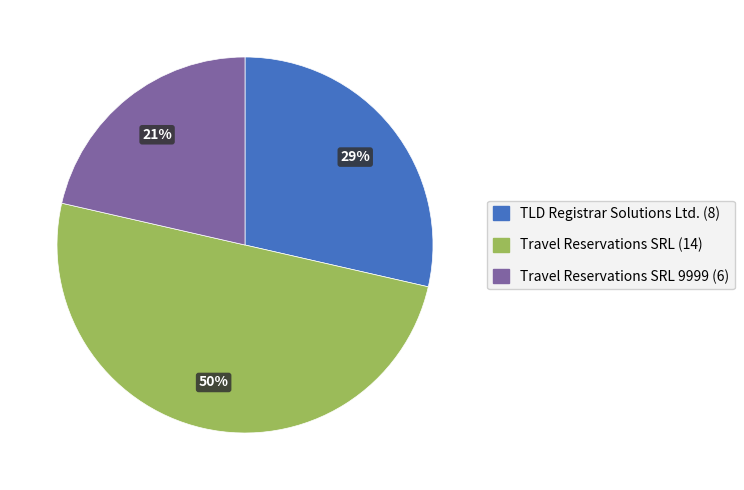

To the nearest percent, what is the difference between the largest and smallest slice percentages?

29%